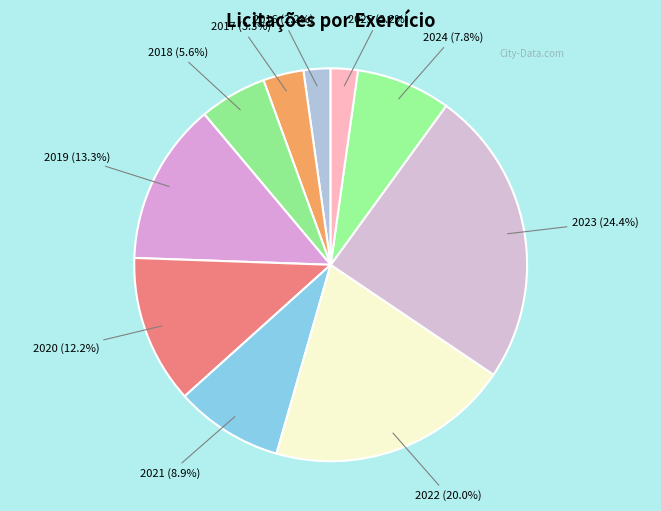

To the nearest percent, what is the combined percentage of 2023 and 2019?

38%